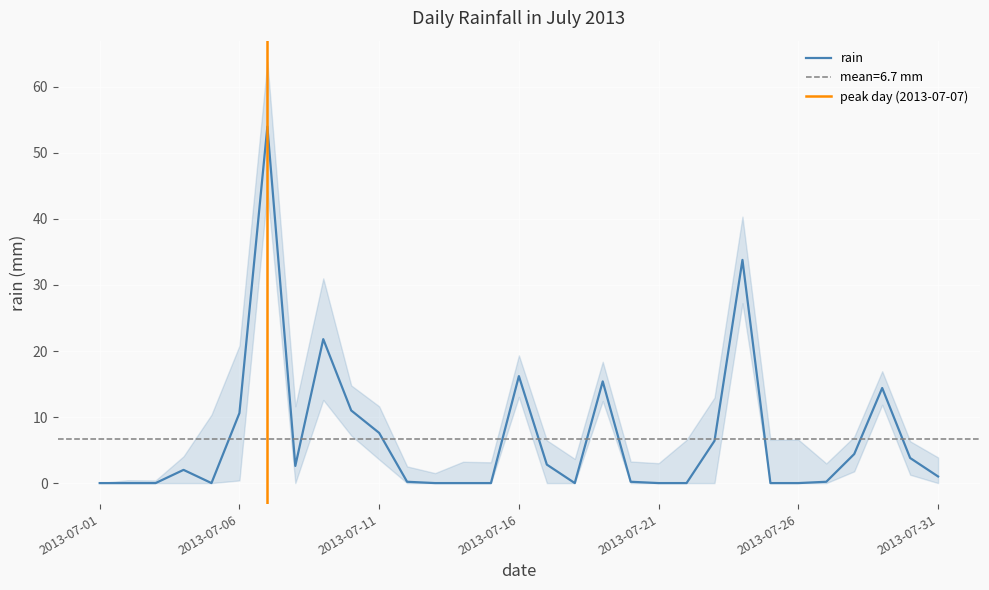

Does the chart display data point markers on the line(s)?

No